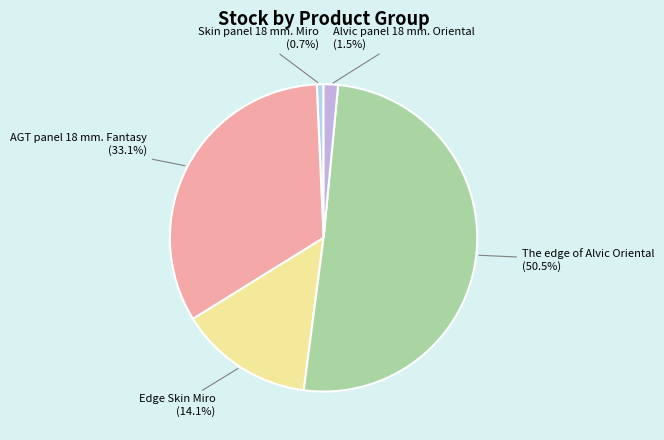

Is there a majority slice in this chart?

Yes